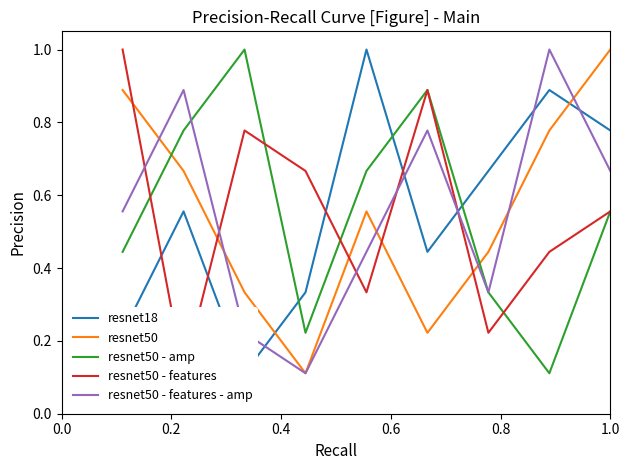

True or false: resnet50 and resnet50 - amp intersect in this chart.

True